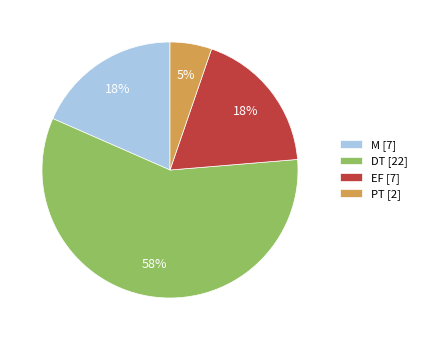

To the nearest percent, what portion does M [7] represent?

18%